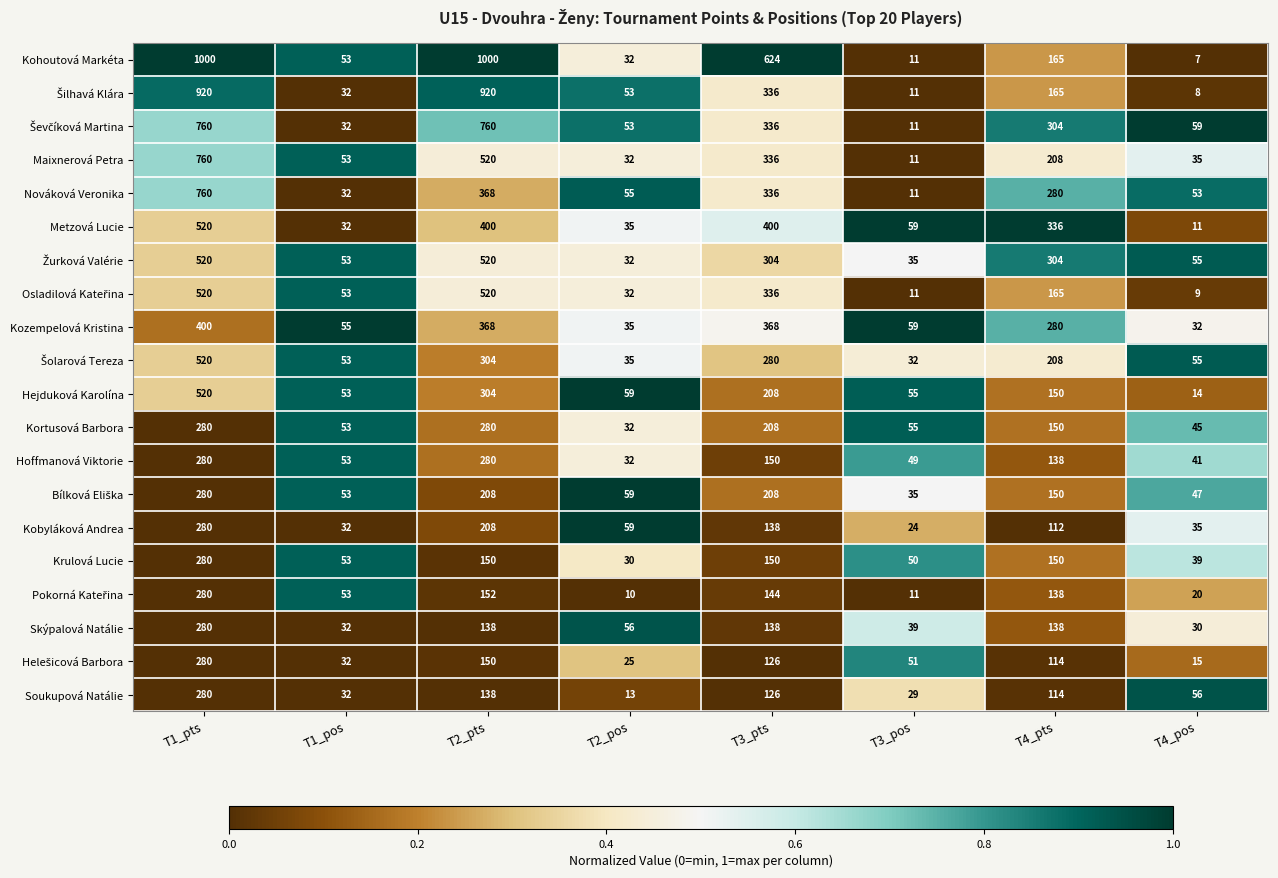

Which series has the widest spread of values?

Kohoutová Markéta